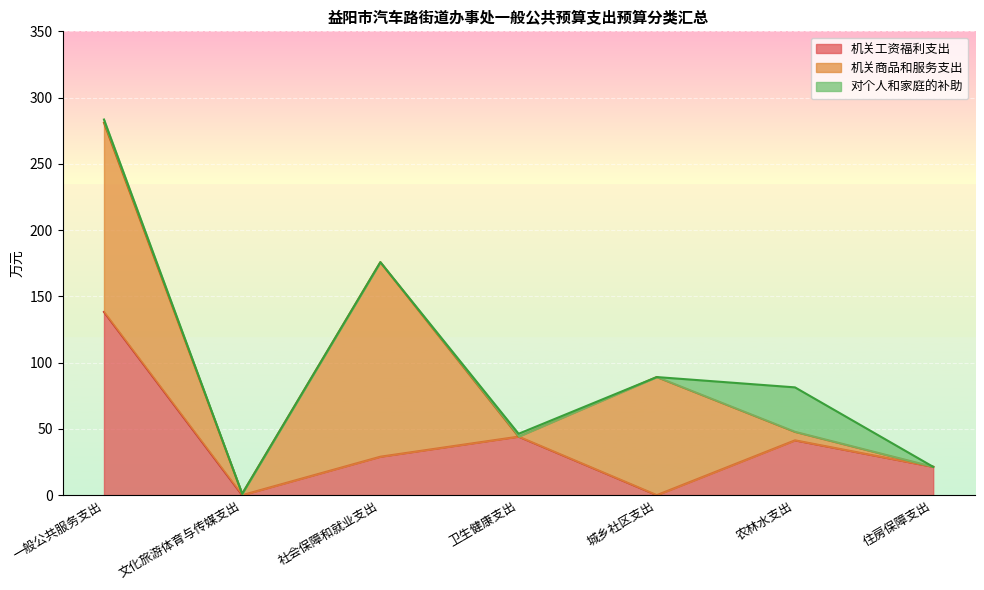

Does the chart display data point markers on the line(s)?

No